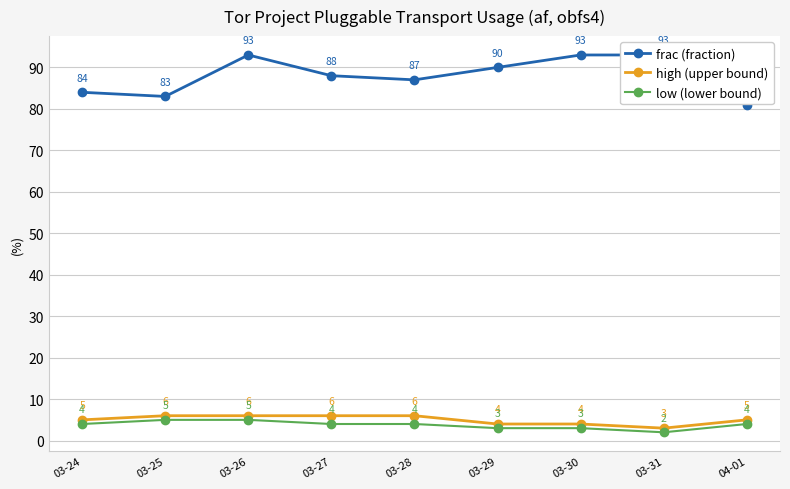

Reading right to left, what are all the values shown in this chart?

frac (fraction): 81	93	93	90	87	88	93	83	84
high (upper bound): 5	3	4	4	6	6	6	6	5
low (lower bound): 4	2	3	3	4	4	5	5	4